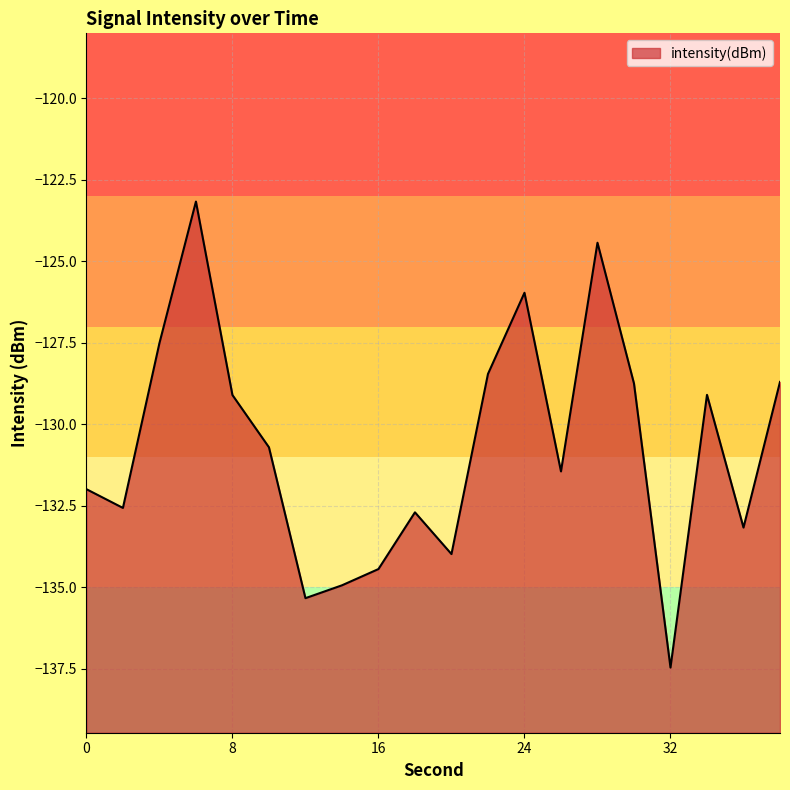

The chart shows a value of -129.1 at 8. True or false?

True